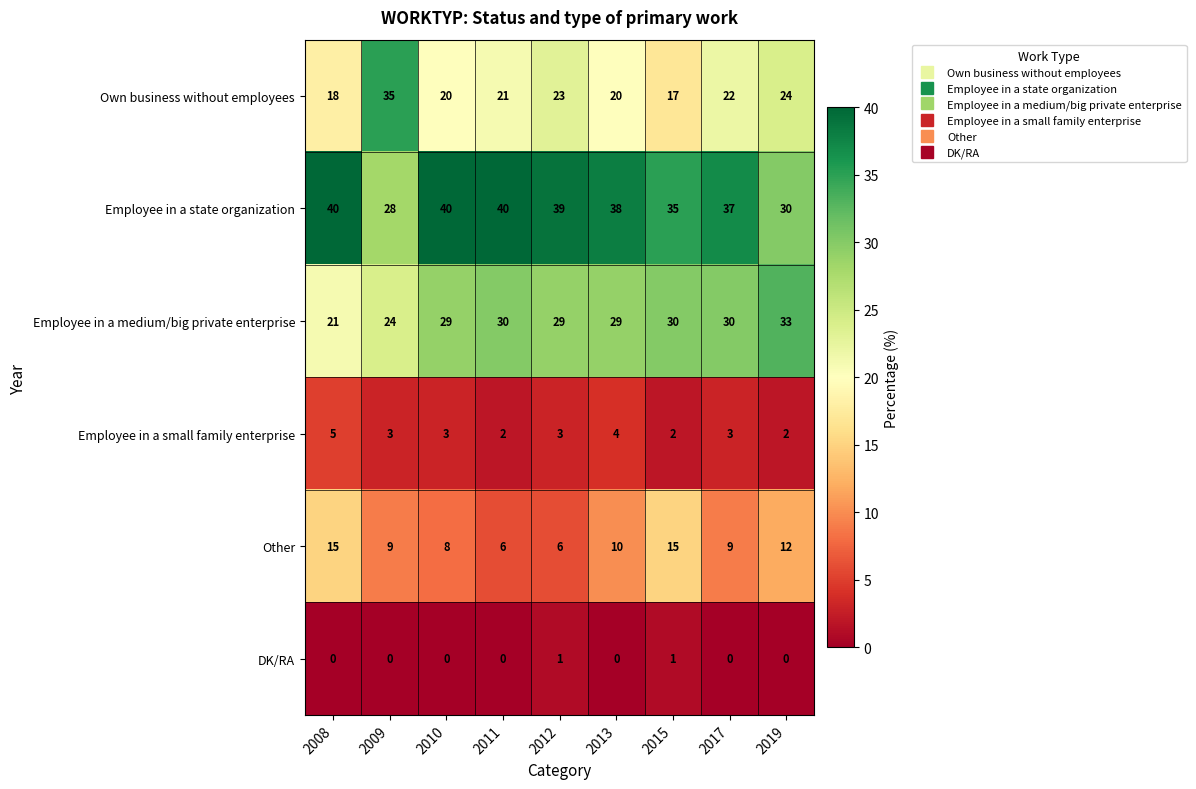

At how many categories does at least one series exceed 5?

9